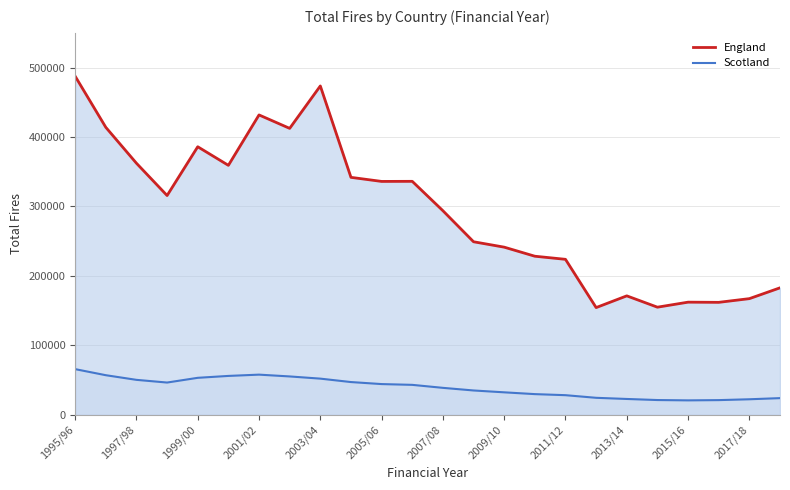

At which category is the sum across all series the highest?

1995/96